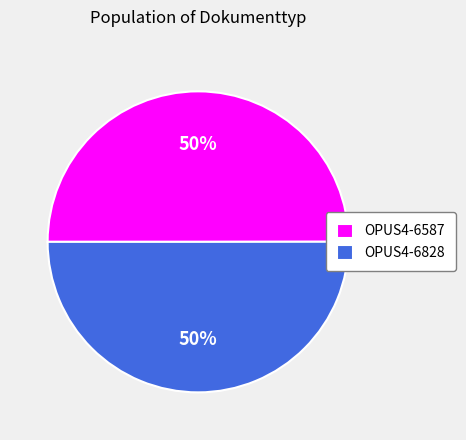

To the nearest percent, what percentage of the pie is OPUS4-6828?

50%